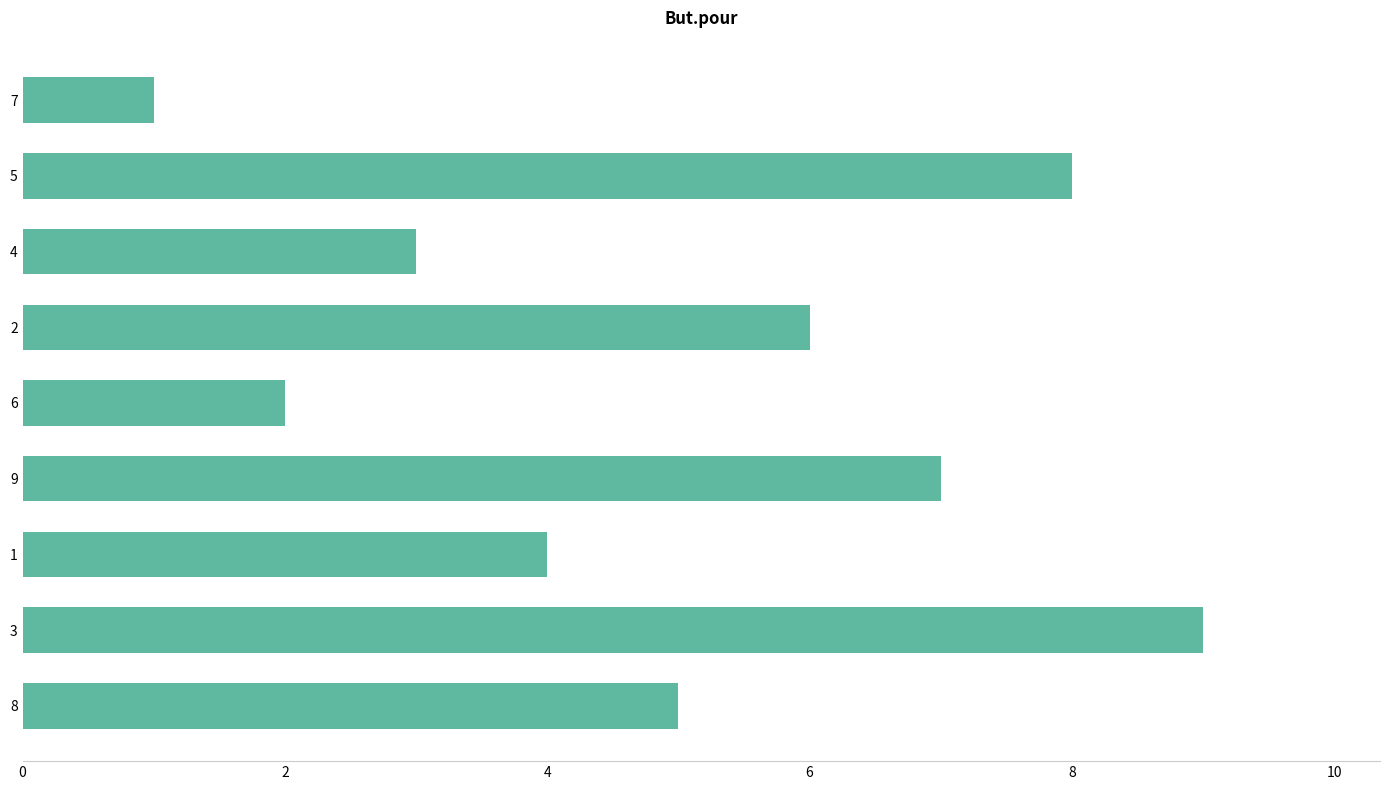

True or false: the data shows 2 at 6.

True